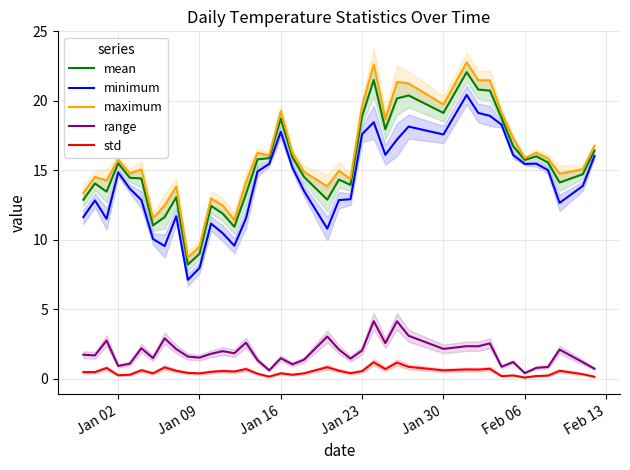

At how many categories does at least one series exceed 10?

38